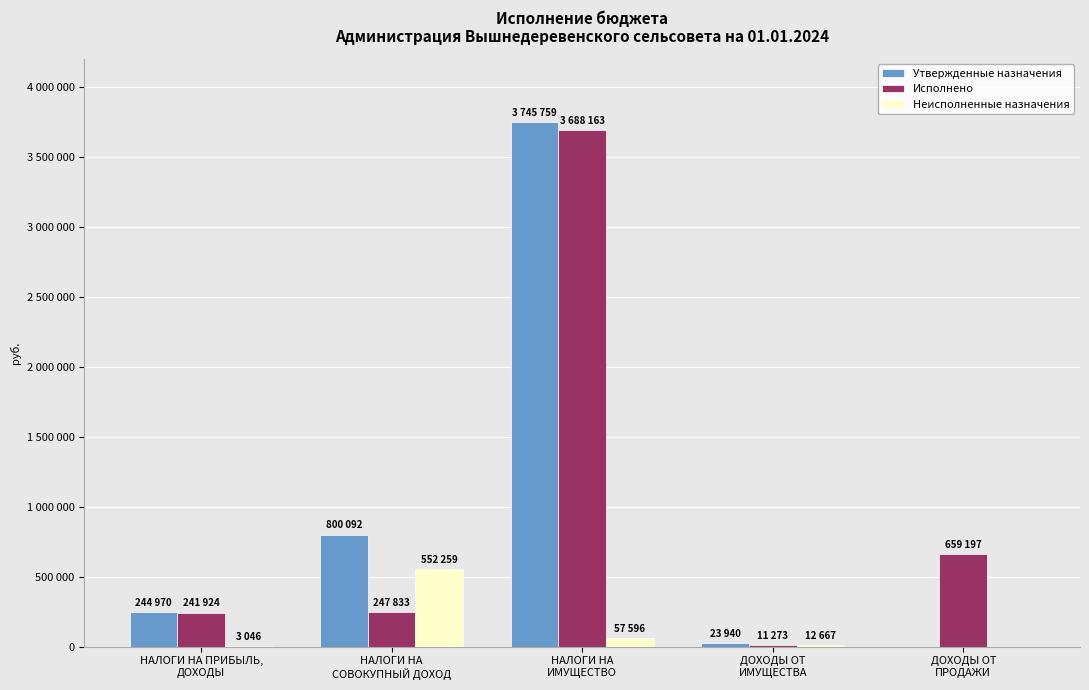

Does the chart contain stacked bars?

No